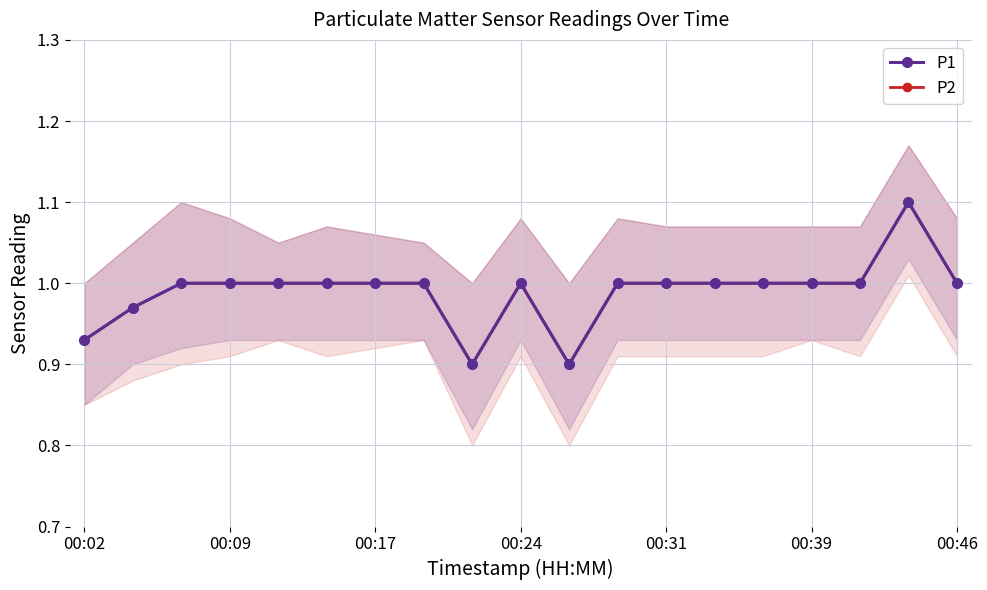

The P1 series shows 1.0 at 00:24. True or false?

True